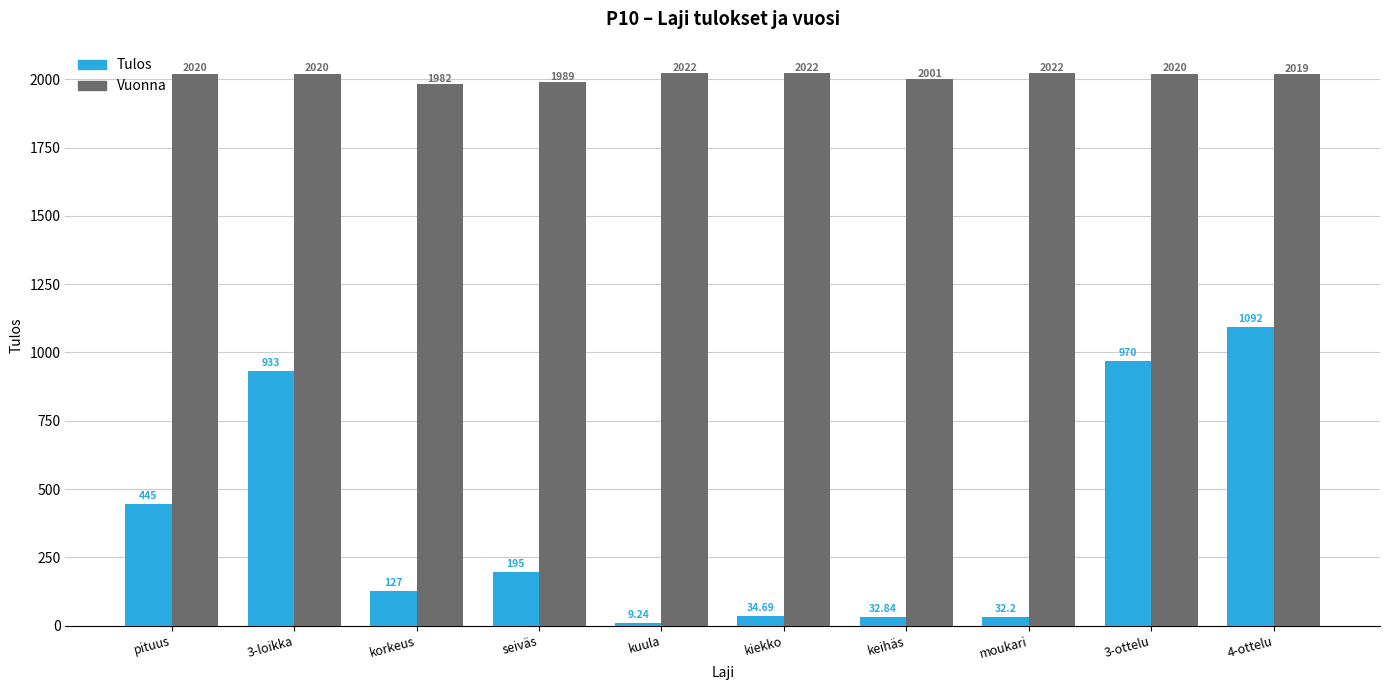

At which category is the sum across all series the highest?

4-ottelu